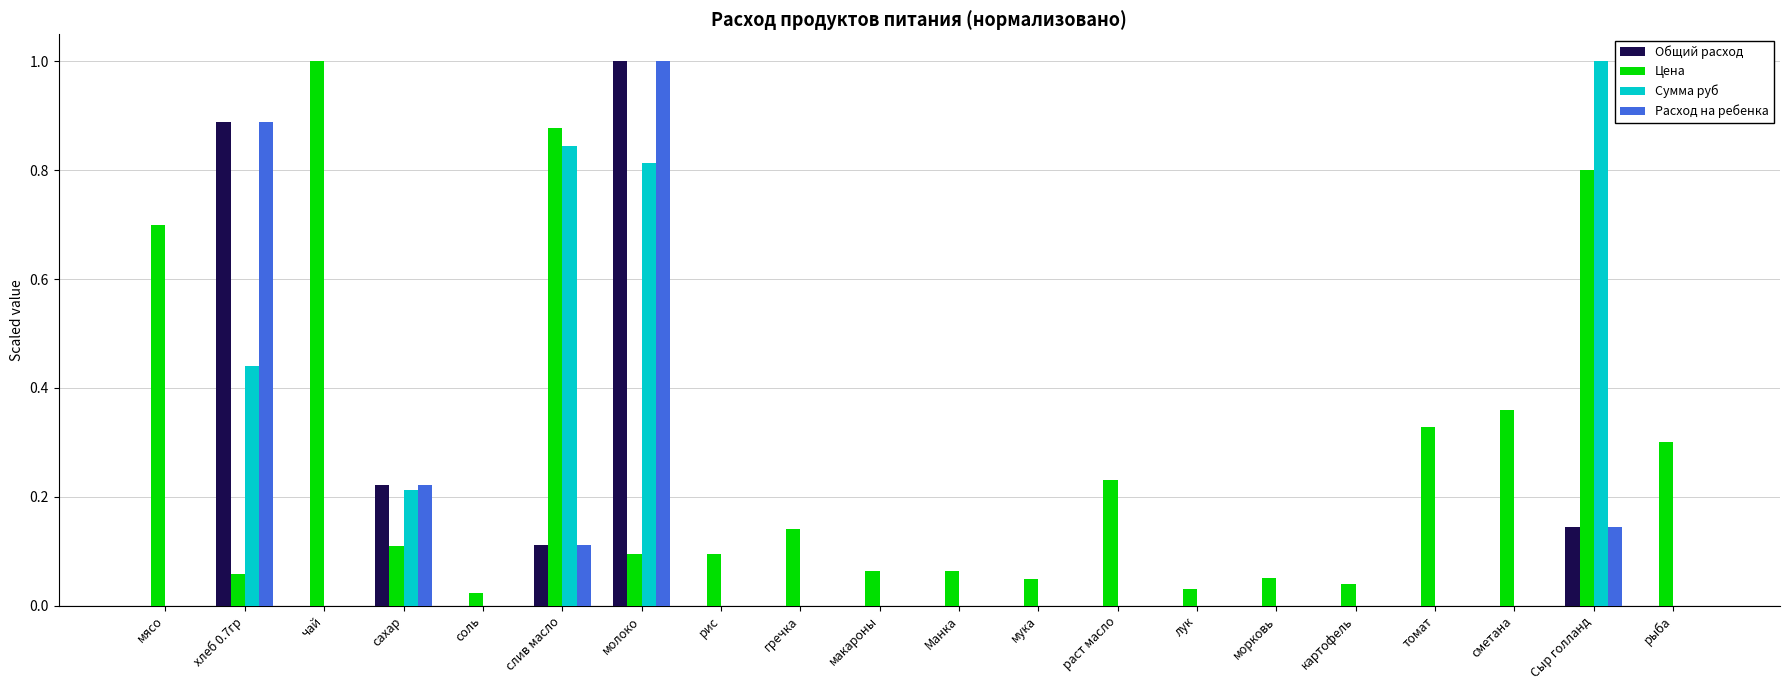

At which label does Общий расход reach its peak?

молоко